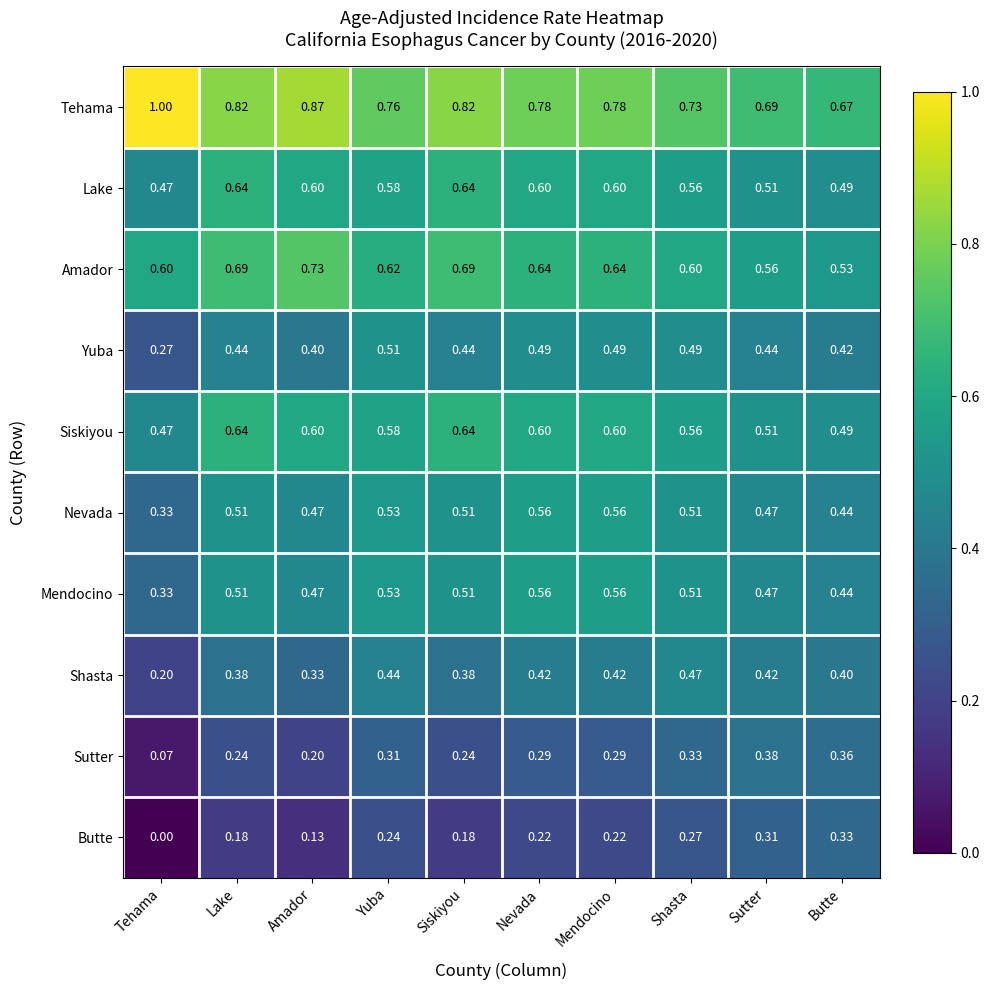

At which label is Lake closest to 0?

Tehama